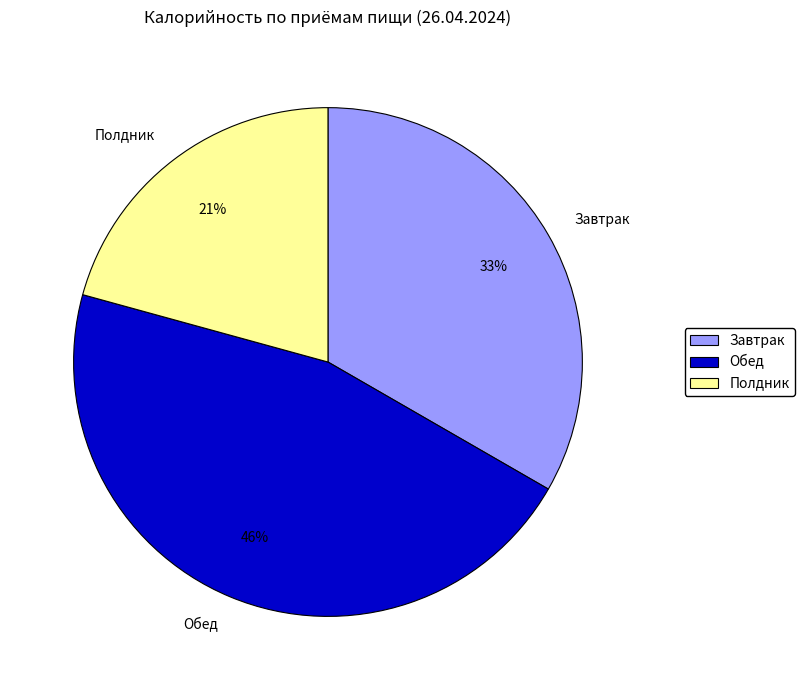

Count the number of slices in the pie.

3